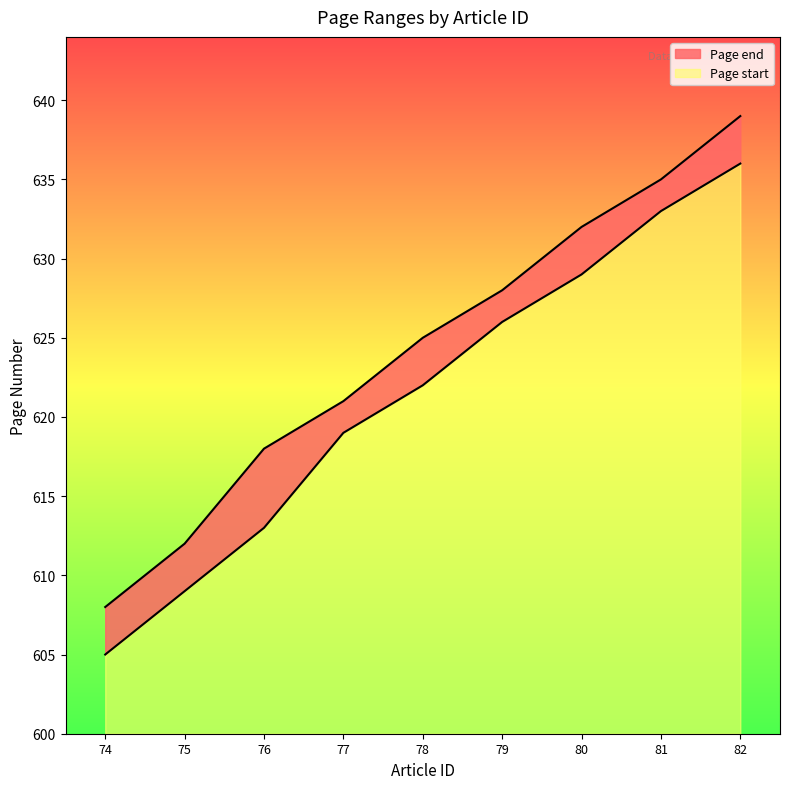

Does the chart have visible grid lines?

No